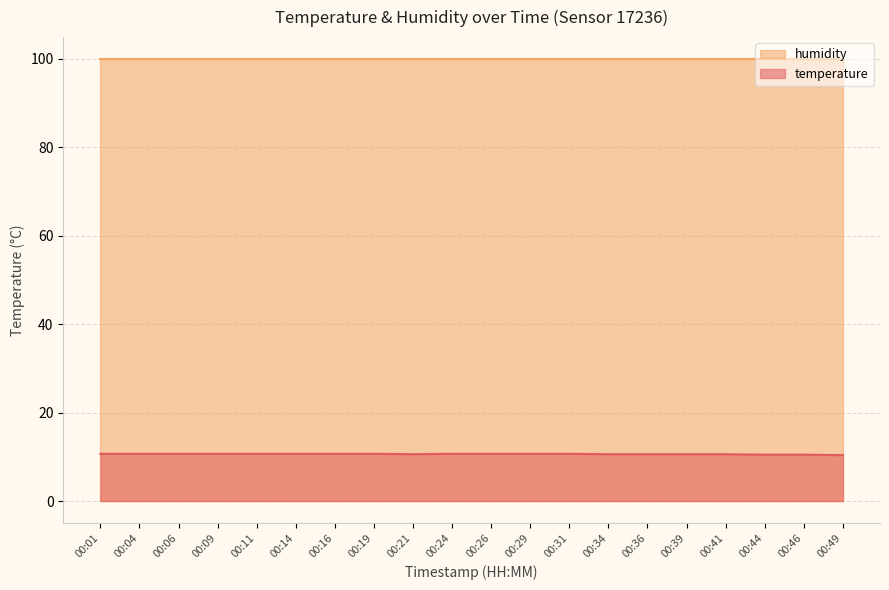

Count the number of data series in this chart.

2